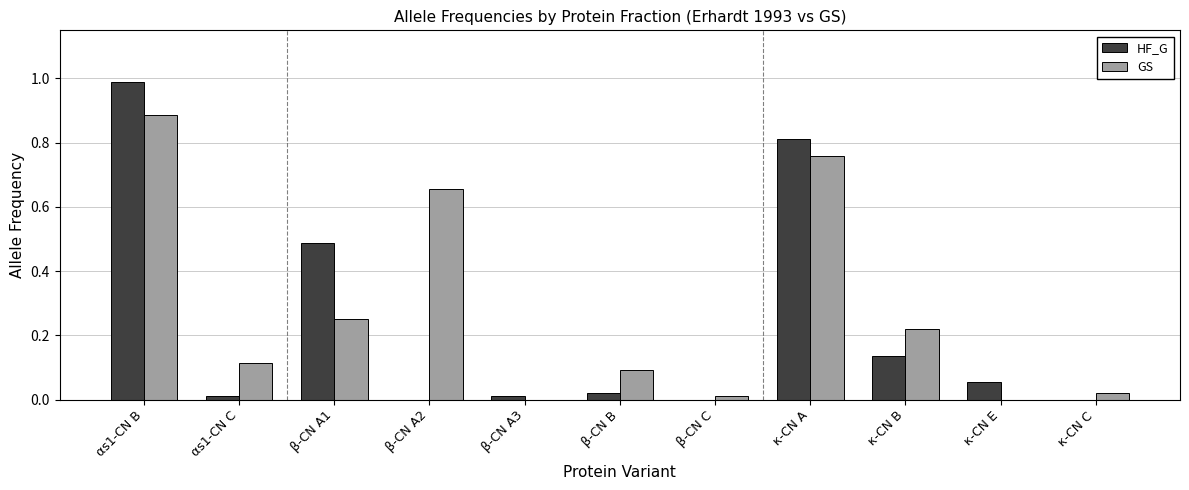

Between β-CN A2 and β-CN C, which series saw the biggest shift?

GS